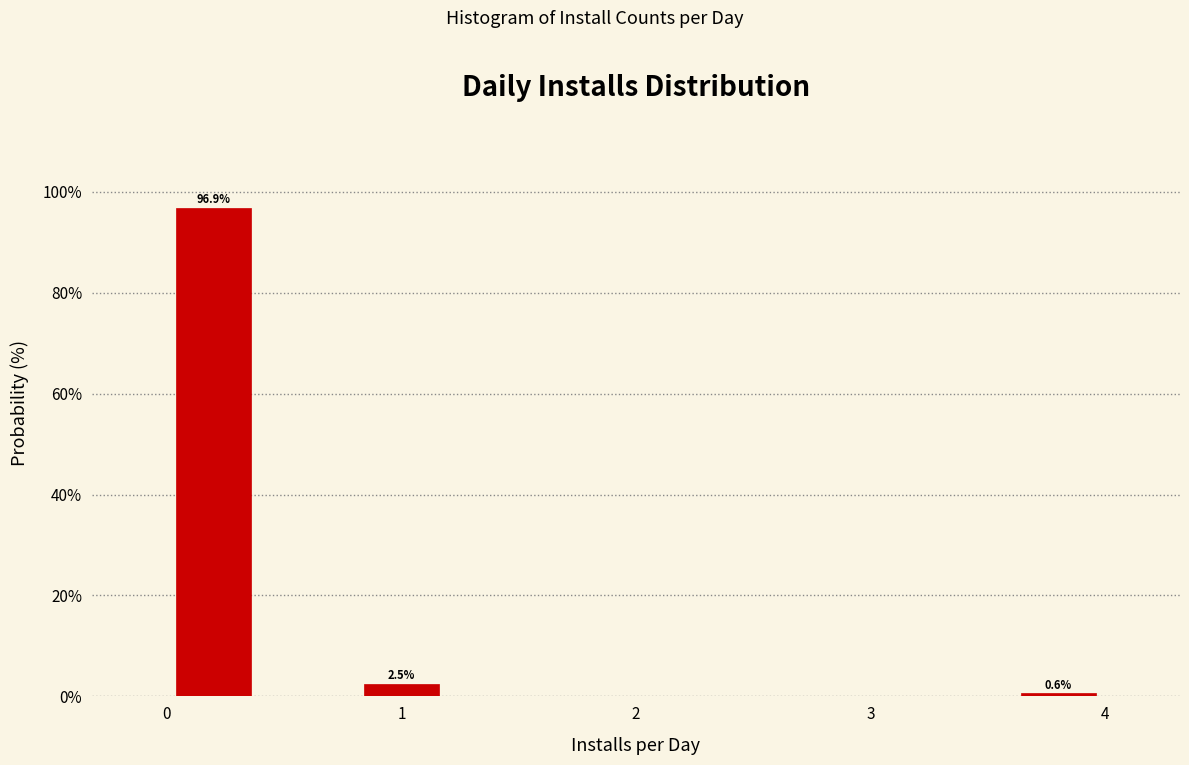

Over which range of the x-axis is the bar tallest?

0.0 to 0.4